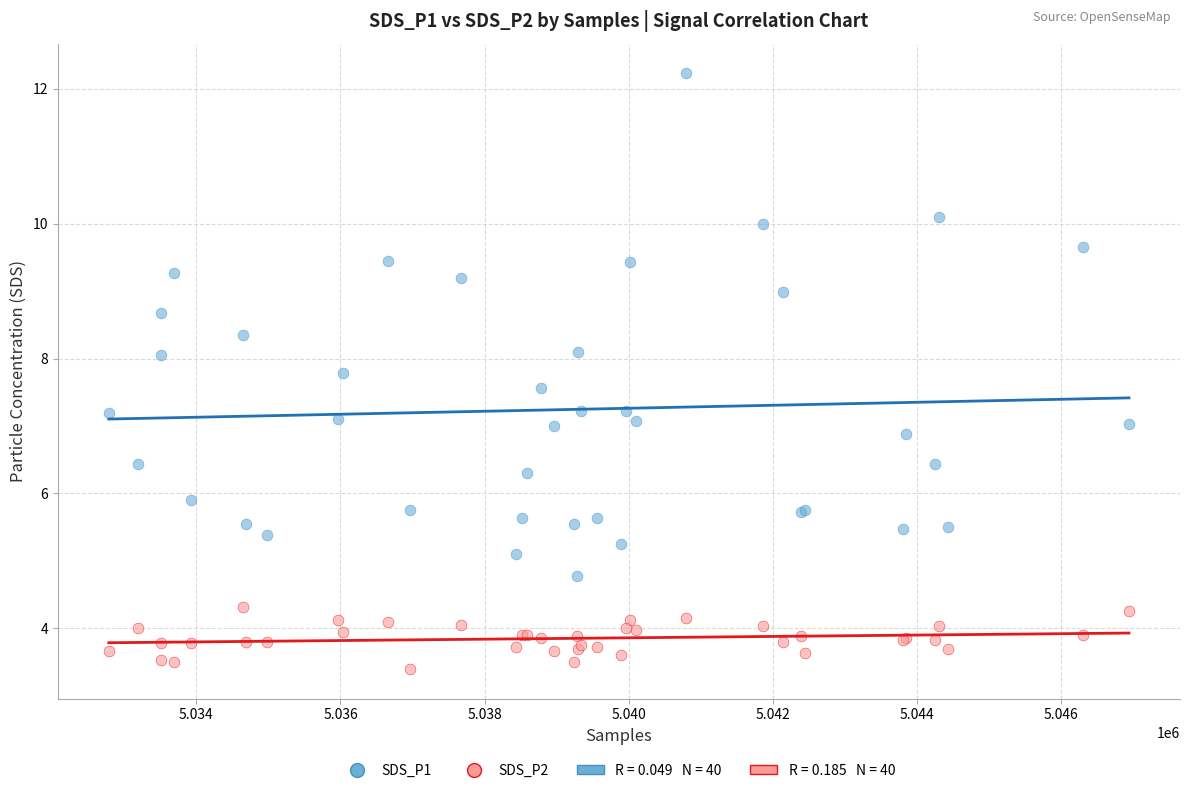

In the SDS_P2 series, what Y value is closest to 3?

3.4